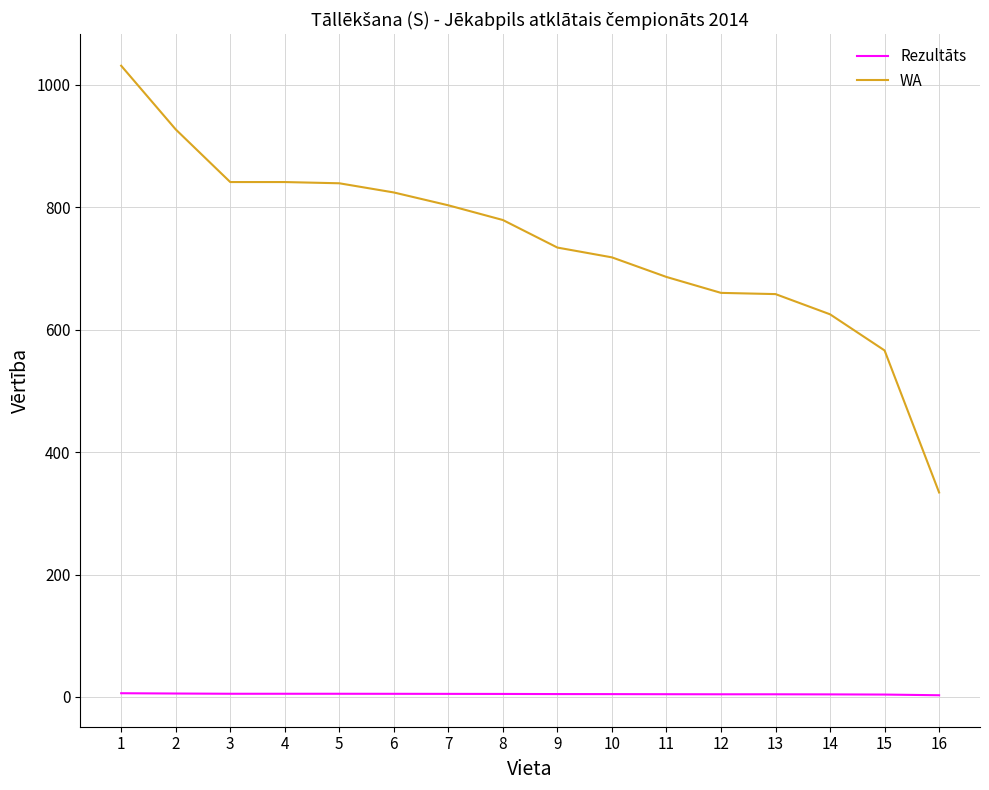

Count the number of data series in this chart.

2